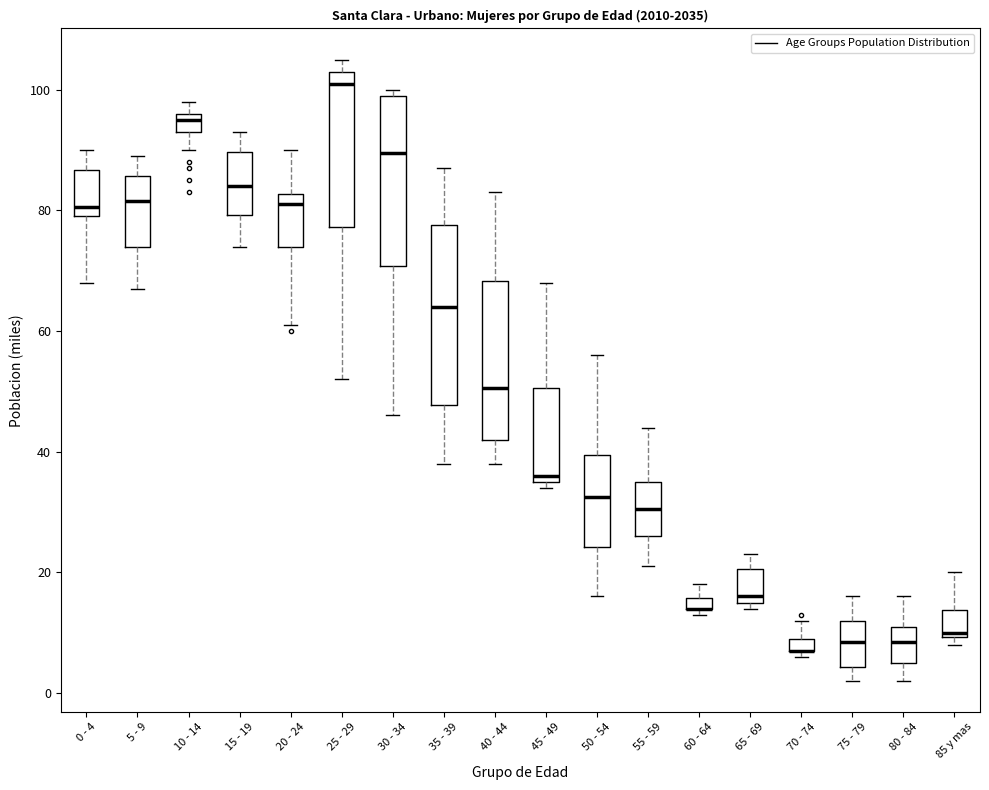

Where does the median line of the box for 50 - 54 sit on the y-axis? The values are not printed on the chart, so give them approximately, as read against the axis.

32